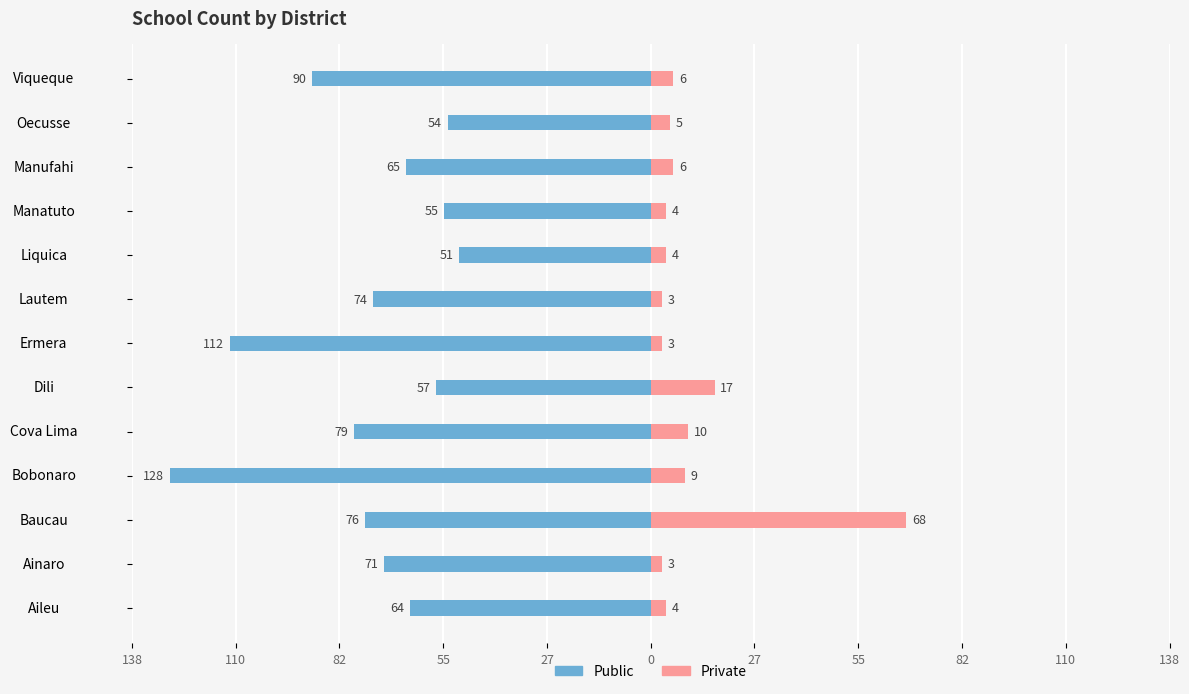

What is the average value of the Public series?

-75